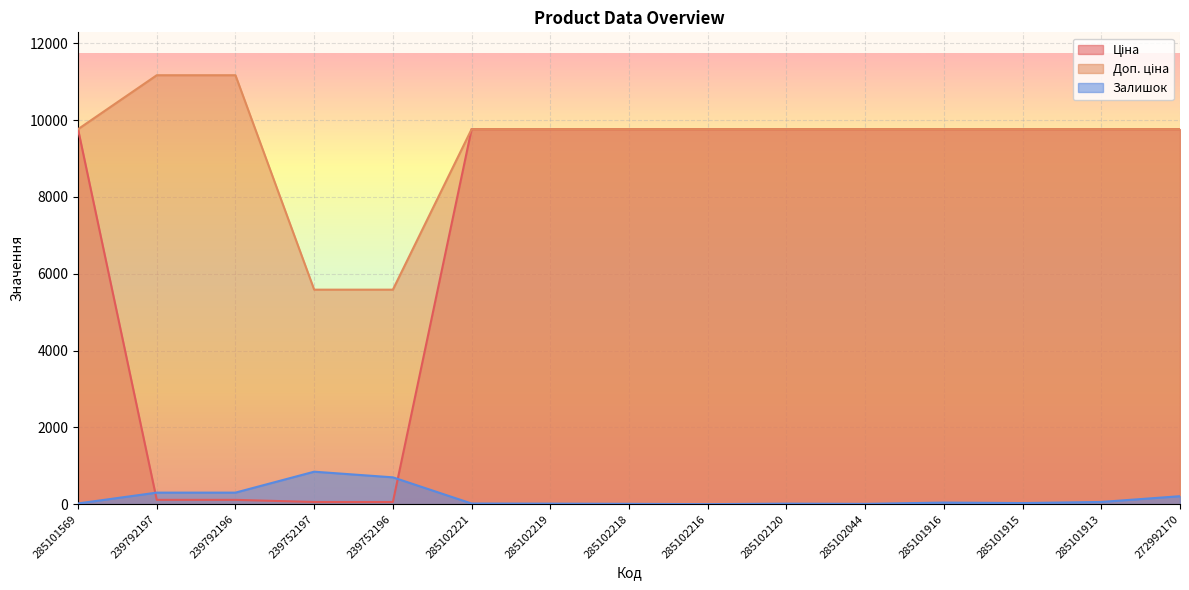

Reading left to right, extract all data points from this chart.

Ціна: 285101569=9764.4	239792197=111.7	239792196=111.7	239752197=55.9	239752196=55.9	285102221=9764.4	285102219=9764.4	285102218=9764.4	285102216=9764.4	285102120=9764.4	285102044=9764.4	285101916=9764.4	285101915=9764.4	285101913=9764.4	272992170=9764.4
Доп. ціна: 285101569=9764.4	239792197=11169.0	239792196=11169.0	239752197=5585.0	239752196=5585.0	285102221=9764.4	285102219=9764.4	285102218=9764.4	285102216=9764.4	285102120=9764.4	285102044=9764.4	285101916=9764.4	285101915=9764.4	285101913=9764.4	272992170=9764.4
Залишок: 285101569=18.0	239792197=300.0	239792196=300.0	239752197=845.0	239752196=698.0	285102221=16.0	285102219=13.0	285102218=8.0	285102216=0.0	285102120=13.0	285102044=7.0	285101916=41.0	285101915=28.0	285101913=57.0	272992170=207.0